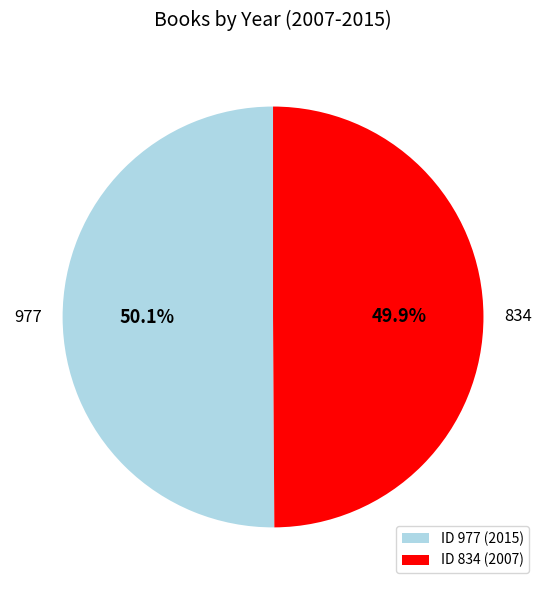

How many segments does this pie chart have?

2